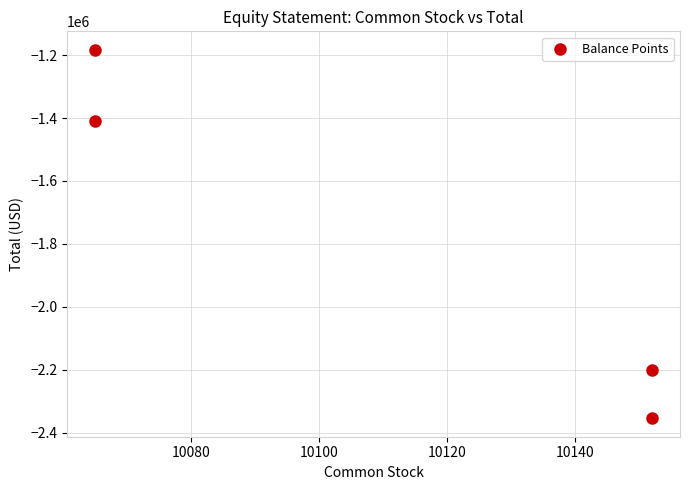

What is the range of Y values (max minus min)?

1171062